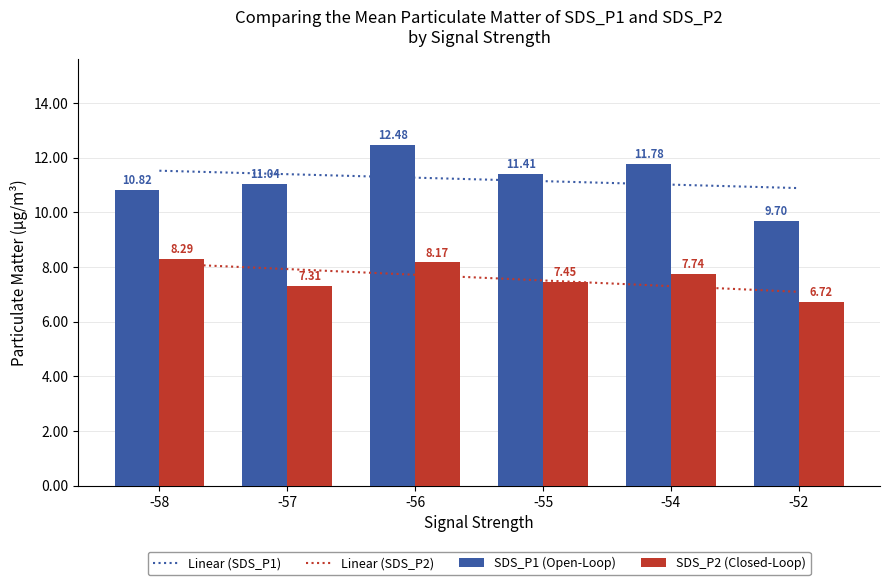

Which has a higher value, -55 or 10?

10